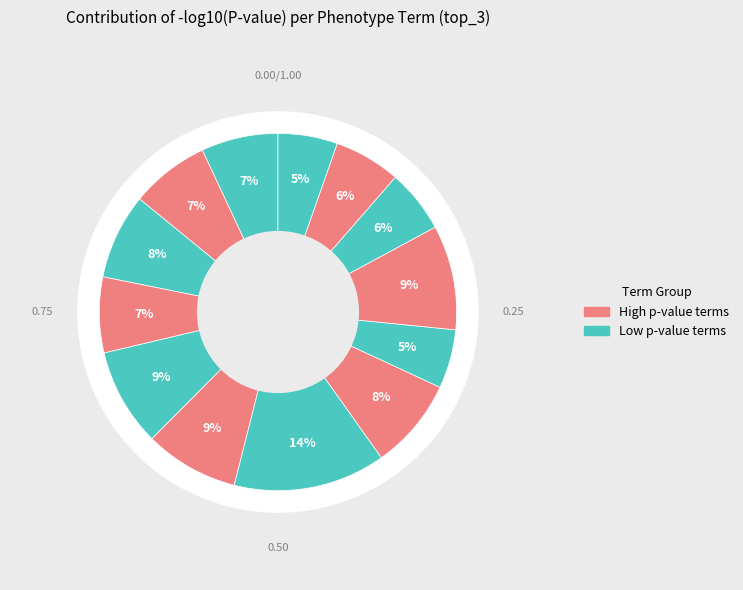

Count the number of slices in the pie.

13